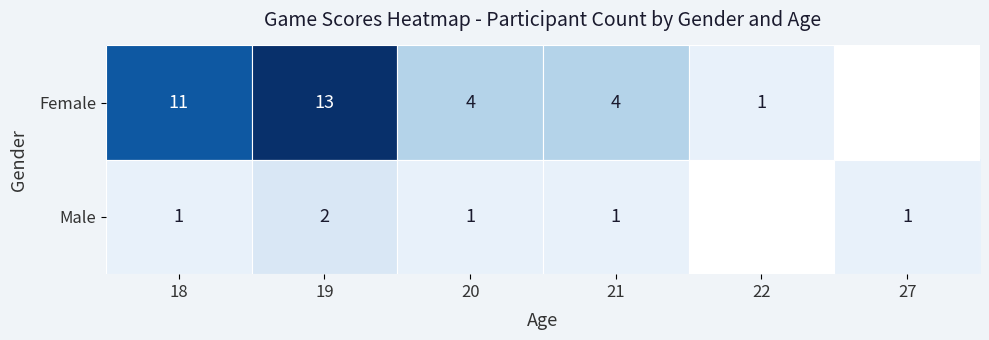

What is the total value across all series at 20?

5